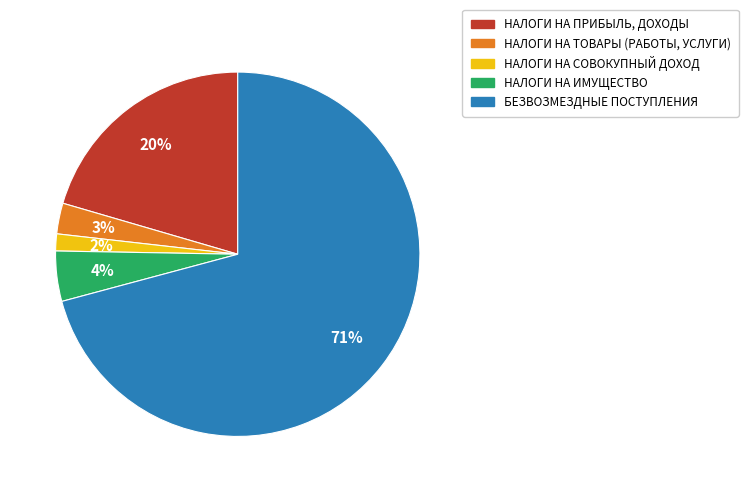

To the nearest percent, what is the average slice percentage?

20%